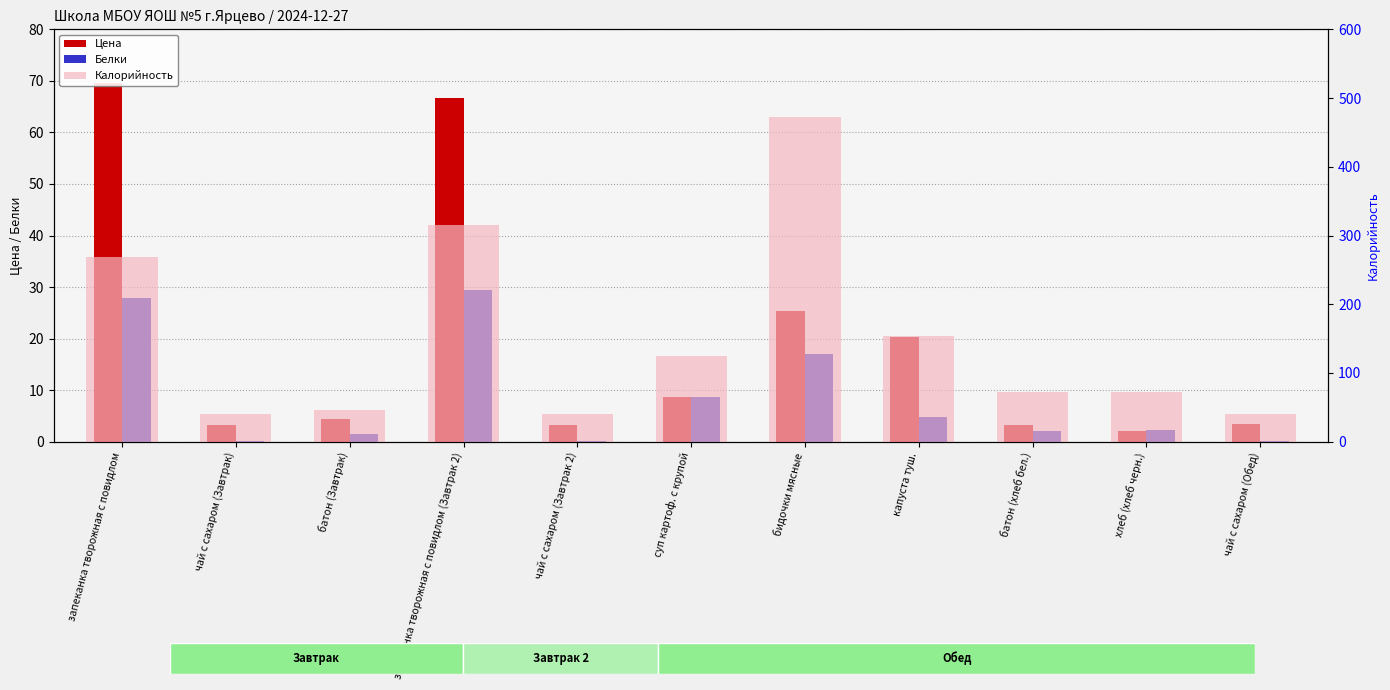

How many values in the Цена series exceed 4?

6